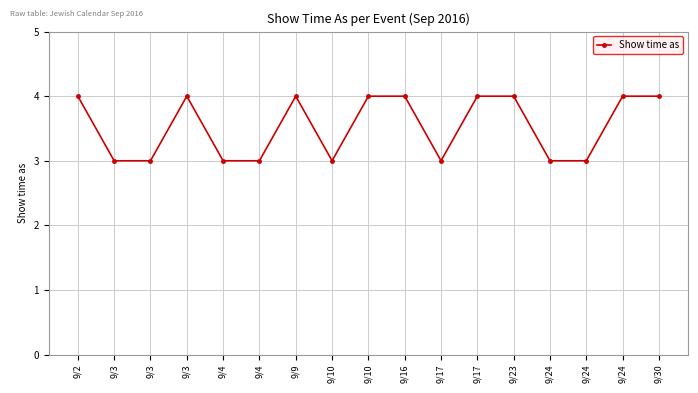

How many categories are shown in the chart?

17